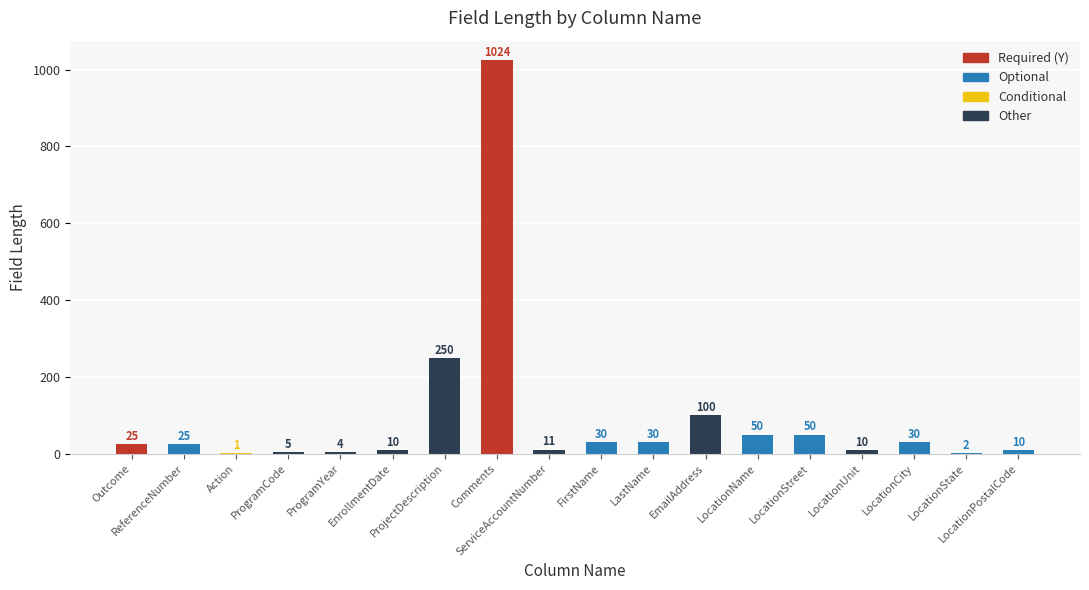

What is the maximum value shown in the chart?

1024